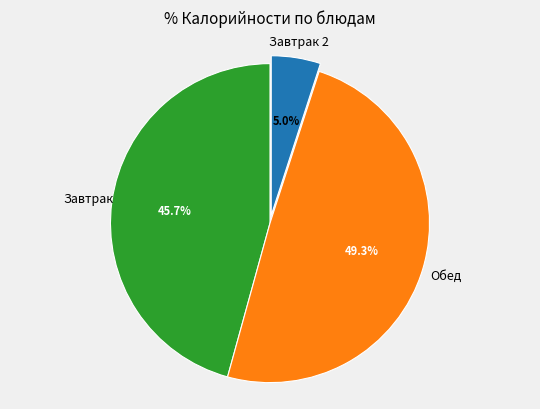

Is there any slice that represents more than half of the pie?

No